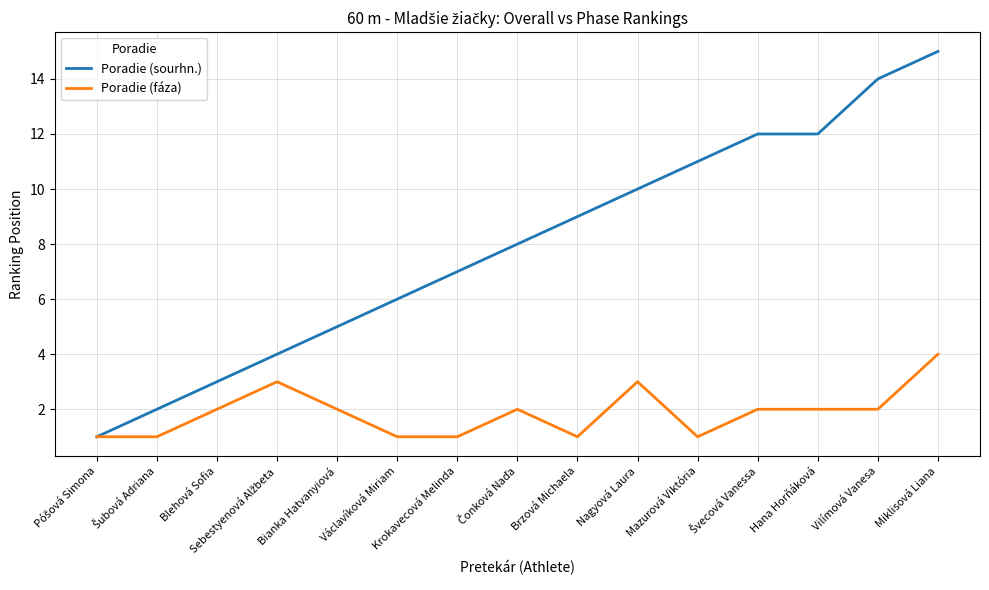

Which series has the largest range (max minus min)?

Poradie (sourhn.)